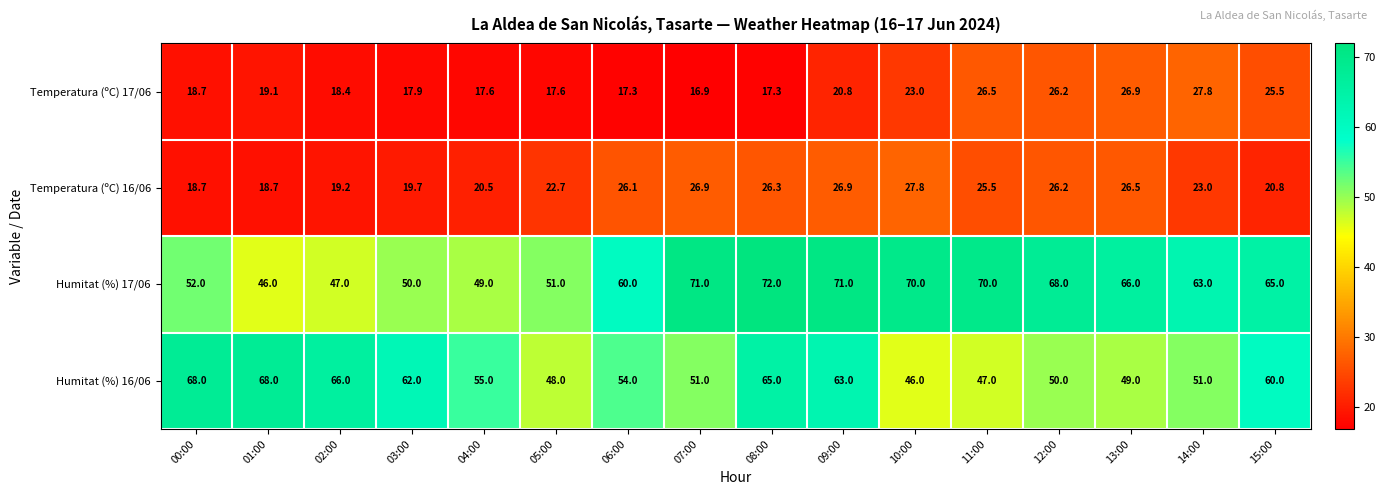

What is the spread (max minus min) of values at 02:00?

47.6